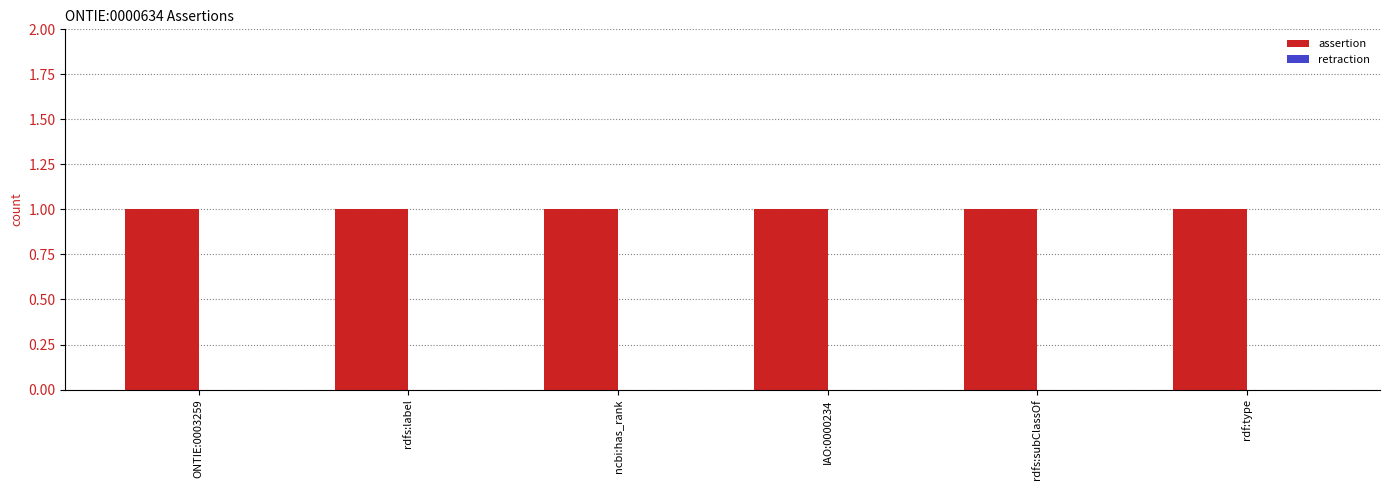

Between rdfs:label and ncbi:has_rank, which series saw the biggest shift?

assertion